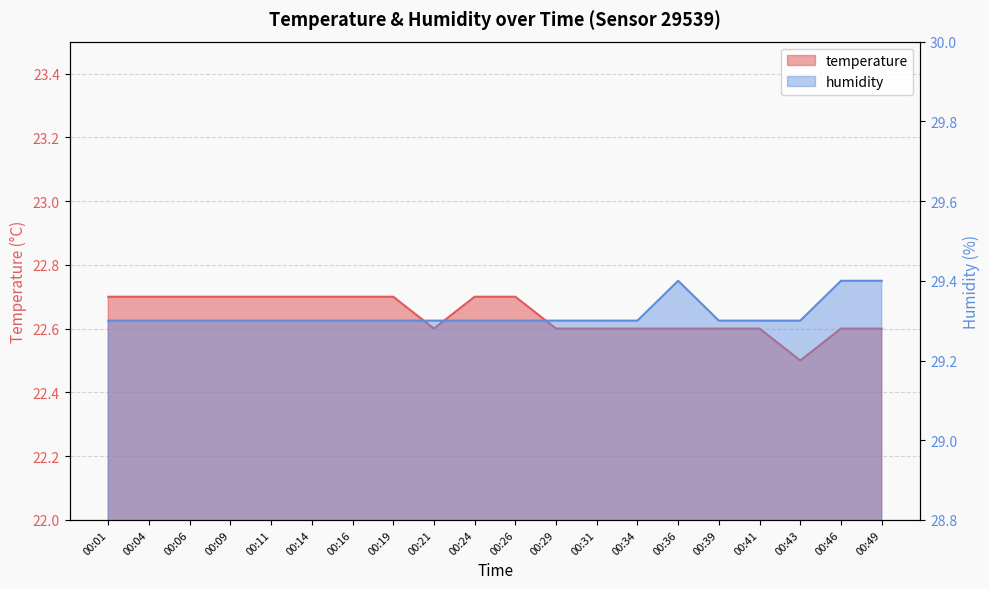

Count the number of categories in the chart.

20